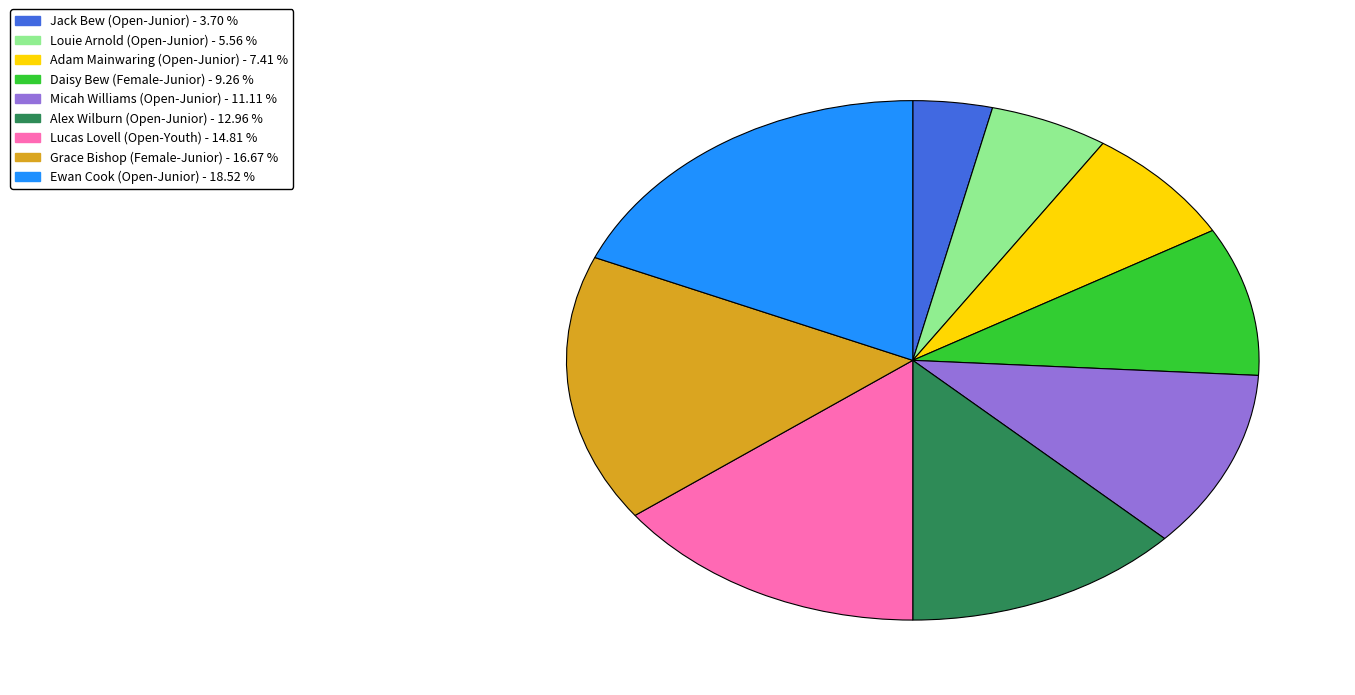

How many slices are in this pie chart?

9